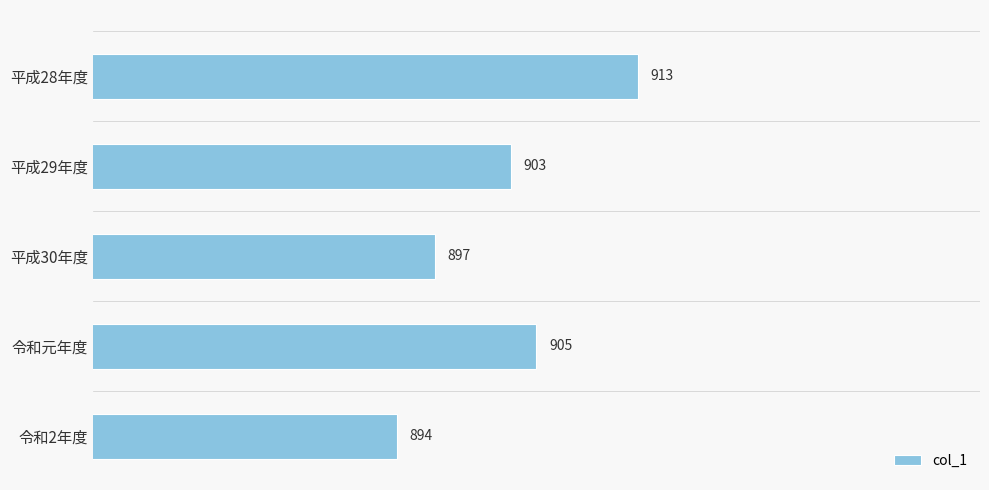

How many distinct data groups are displayed?

1